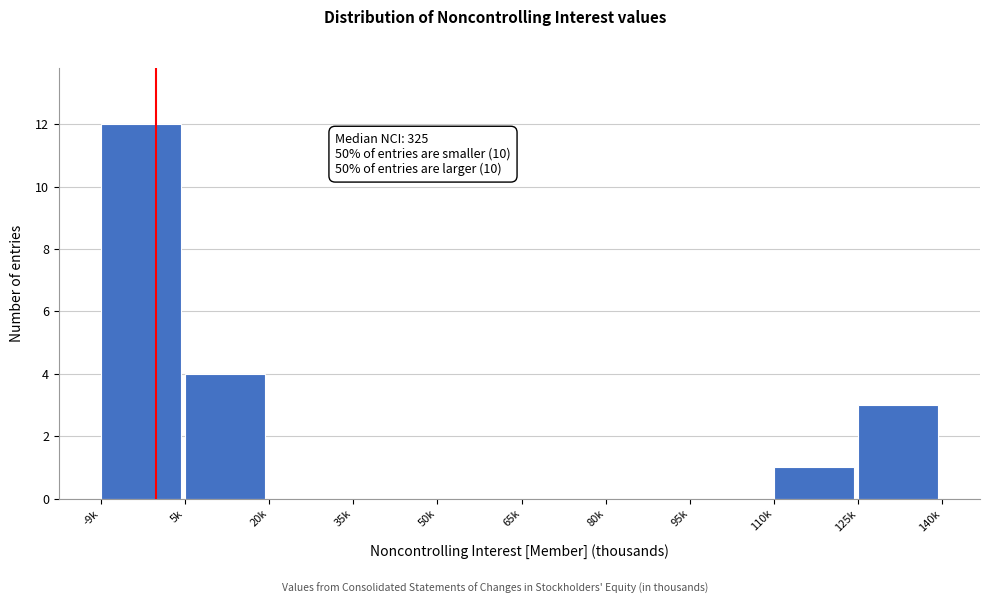

Reading left to right, what are all the values shown in this chart?

-9k=12	5k=4	20k=0	35k=0	50k=0	65k=0	80k=0	95k=0	110k=1	125k=3